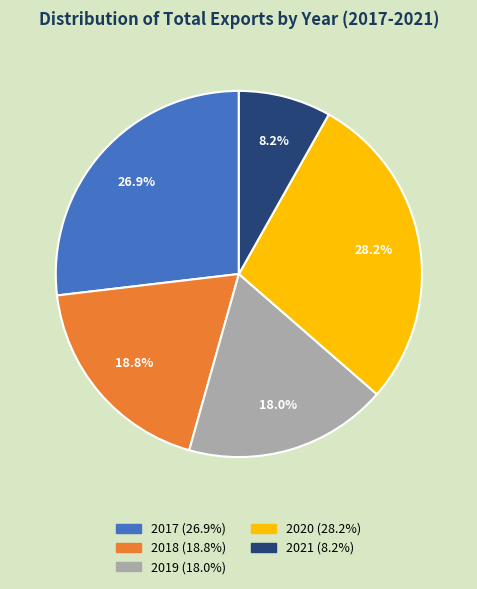

What percentage is the 2017 slice, to the nearest percent?

27%